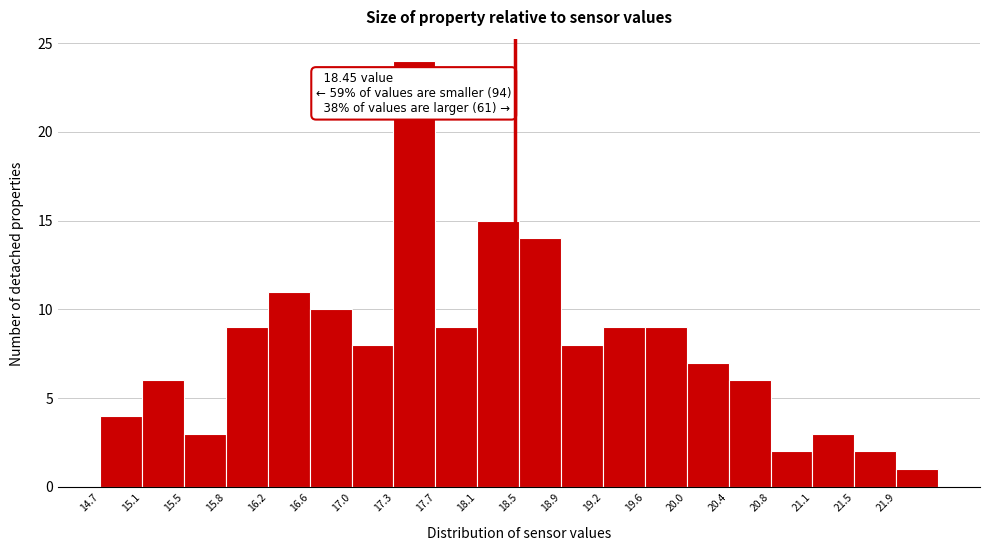

Over which range of the x-axis is the bar tallest?

17.35 to 17.75